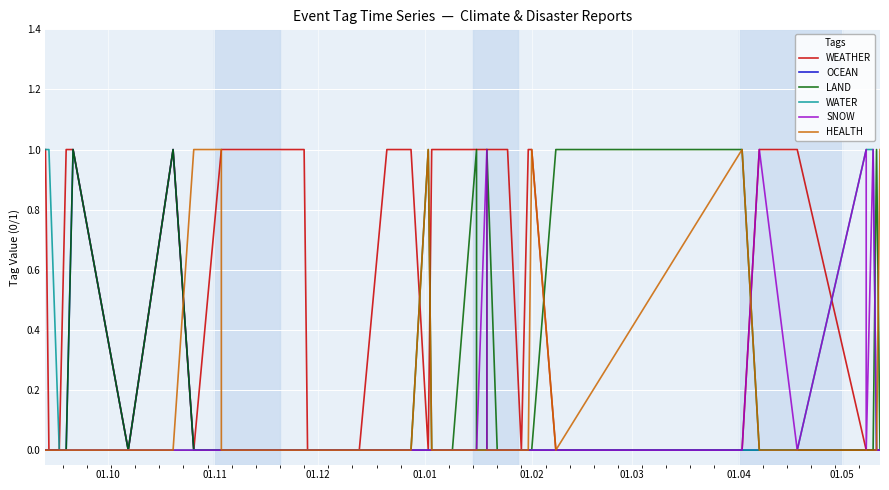

At which label does WEATHER reach its minimum?

01.11